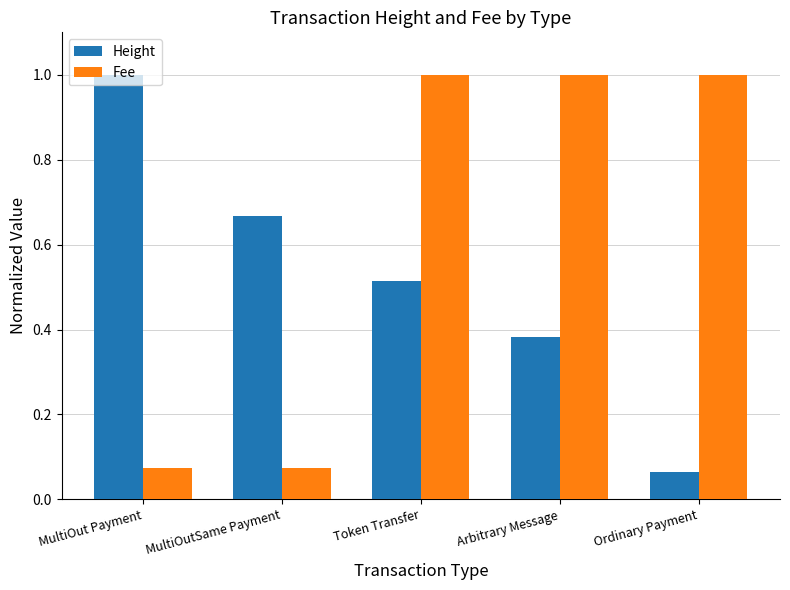

Does the chart contain any negative values?

No